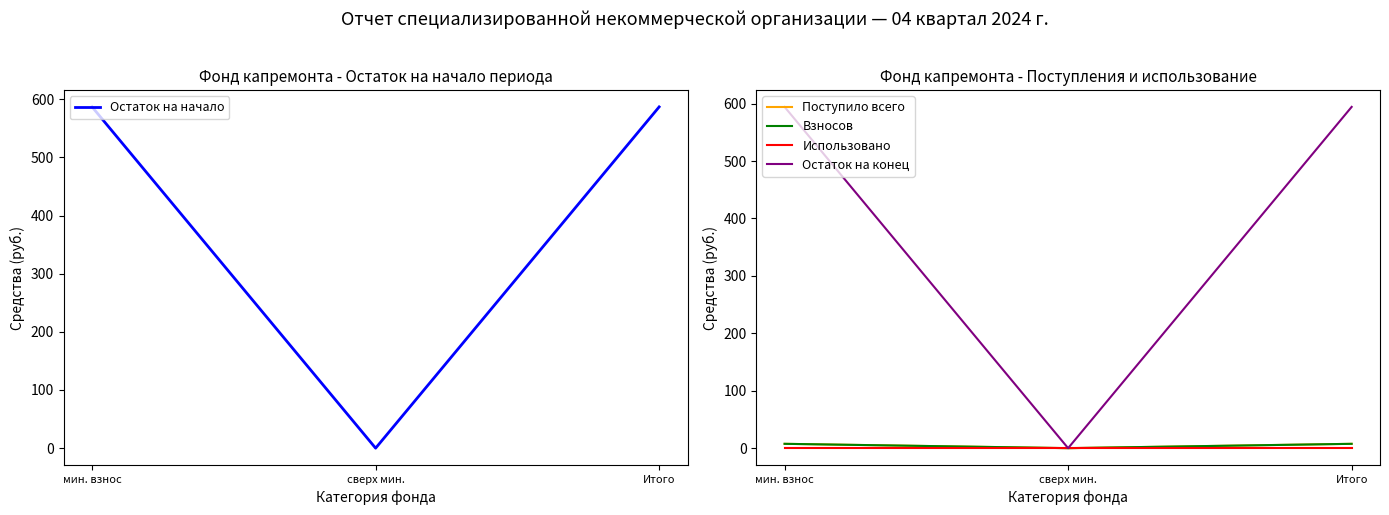

List the series in order of their peak value, lowest first.

Использовано, Поступило всего, Взносов, Остаток на начало, Остаток на конец